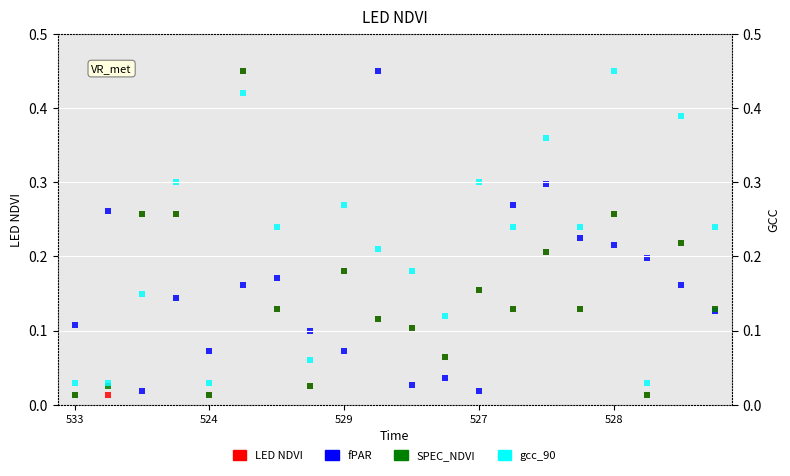

What are all the series names shown in the legend?

LED NDVI, fPAR, SPEC_NDVI, gcc_90